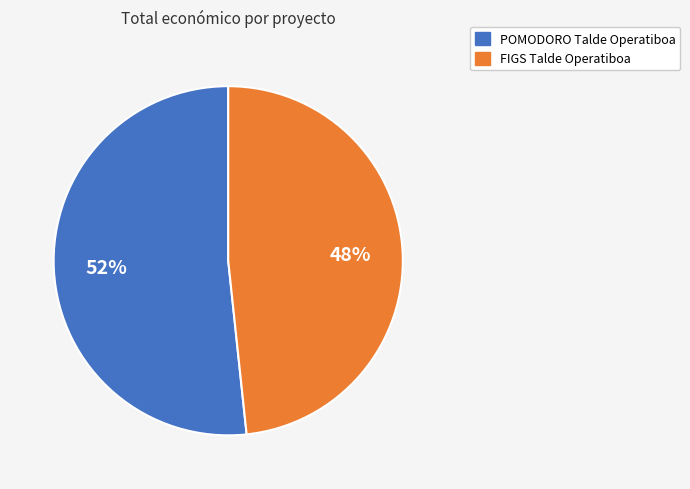

Count the number of slices in the pie.

2